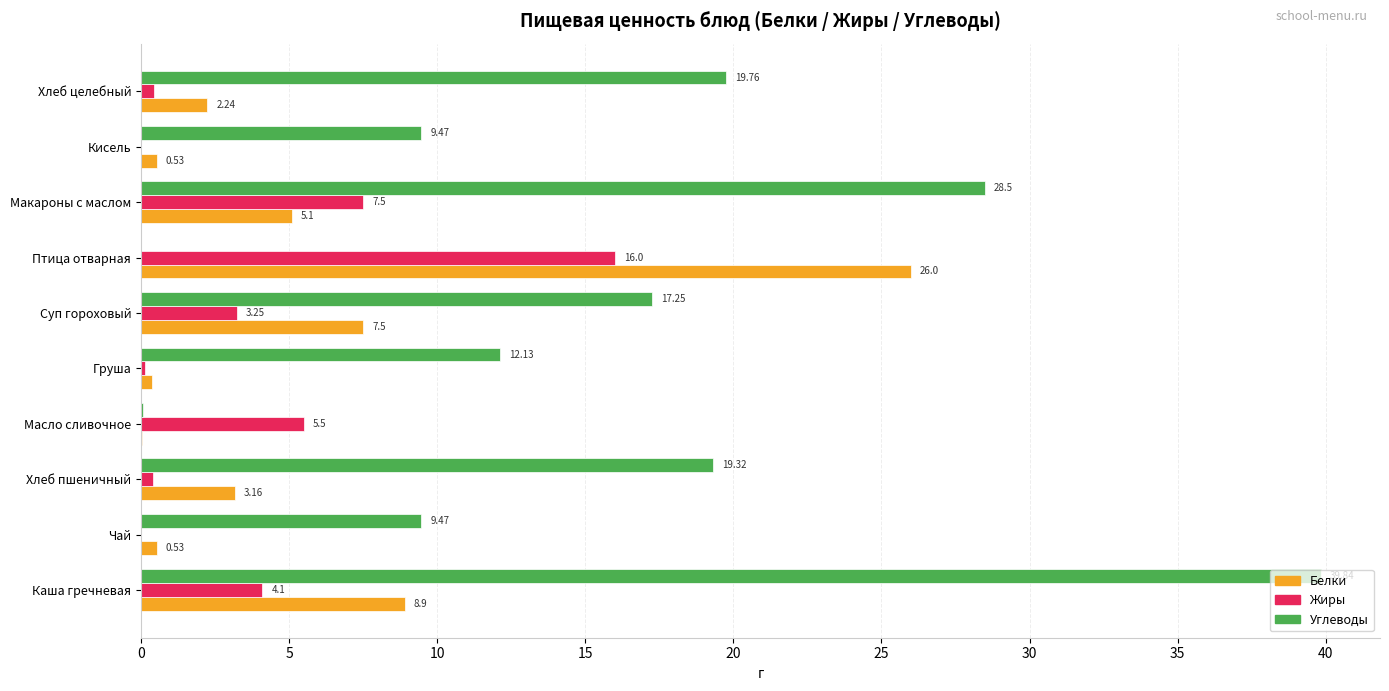

Which series has the largest total across all categories?

Углеводы